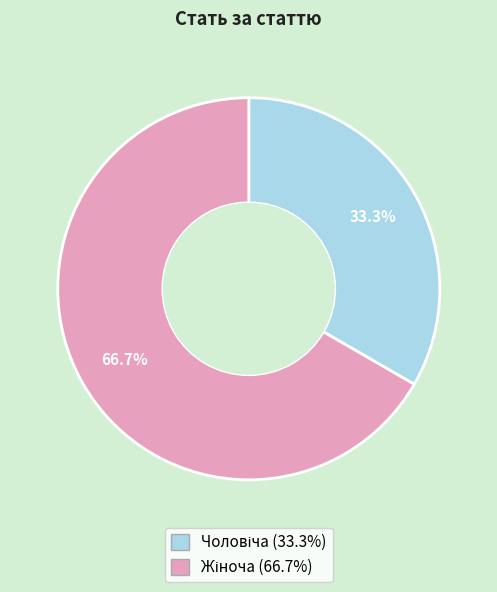

Is there a majority slice in this chart?

Yes